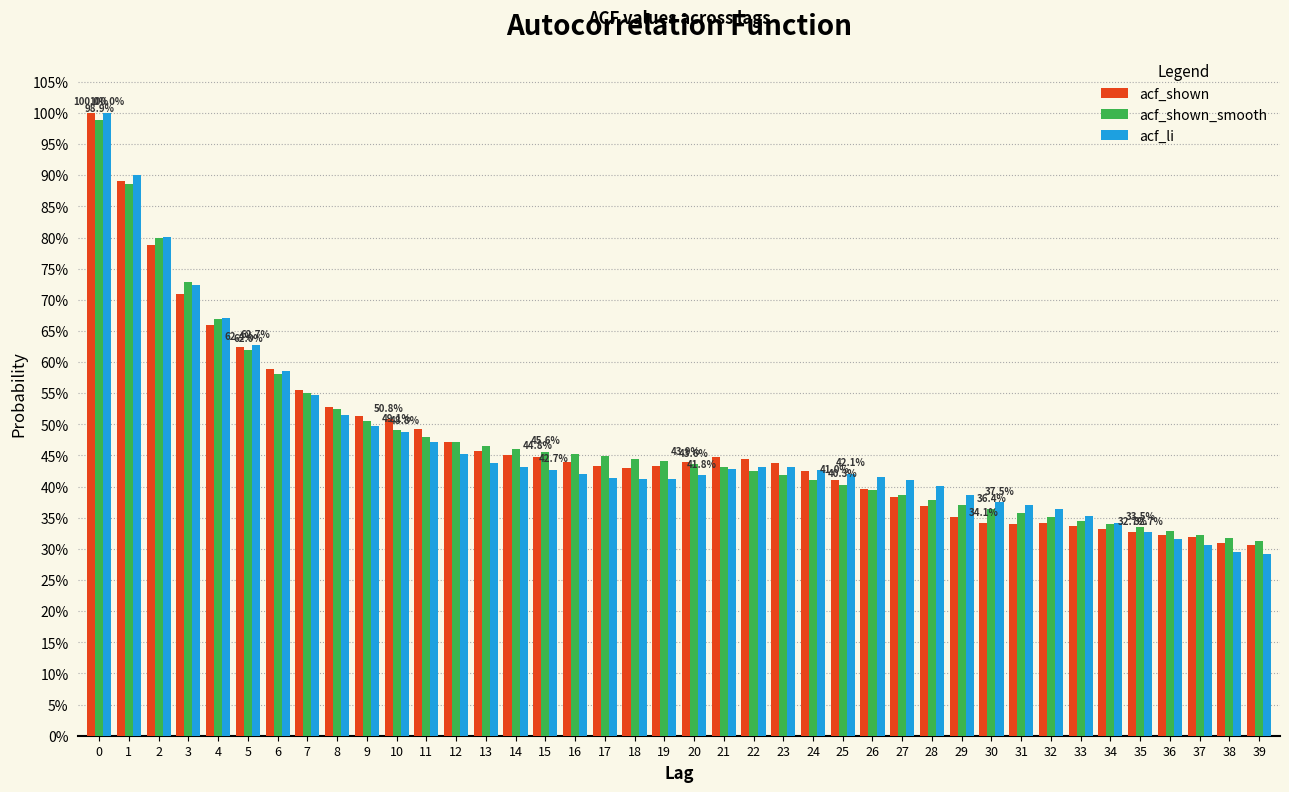

What are all the series names shown in the legend?

acf_shown, acf_shown_smooth, acf_li